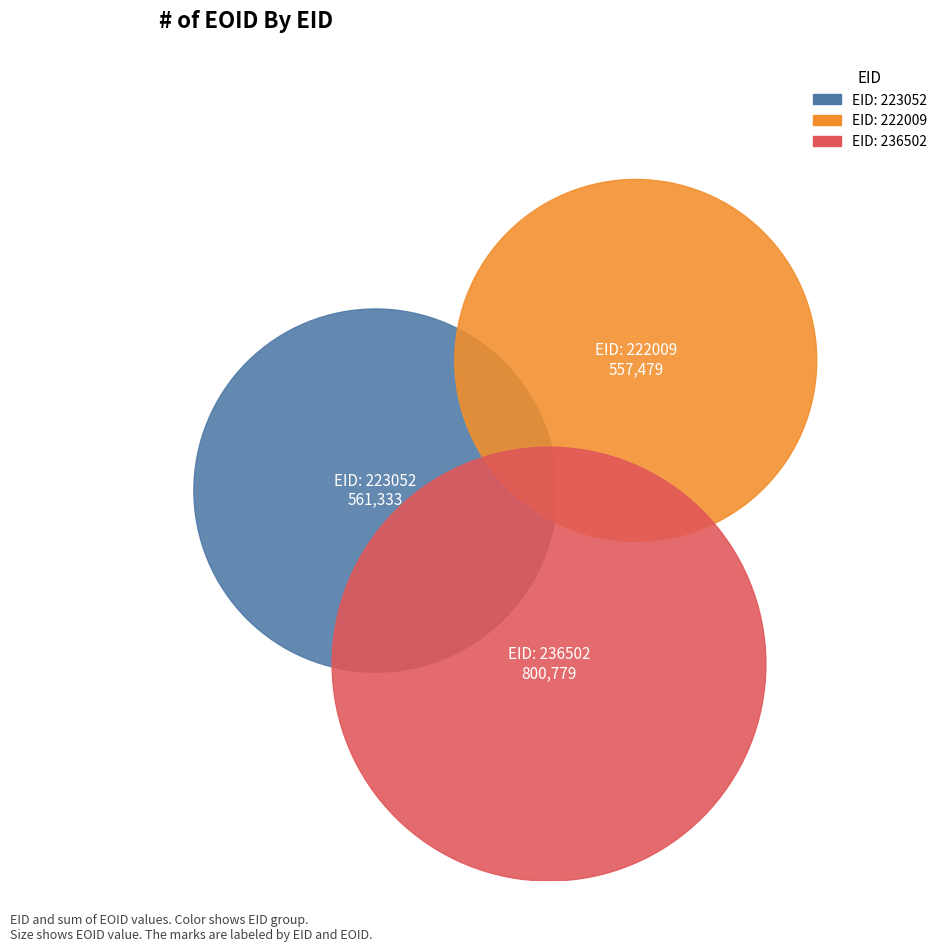

What percentage do 223052 and 222009 together represent?

58.3%